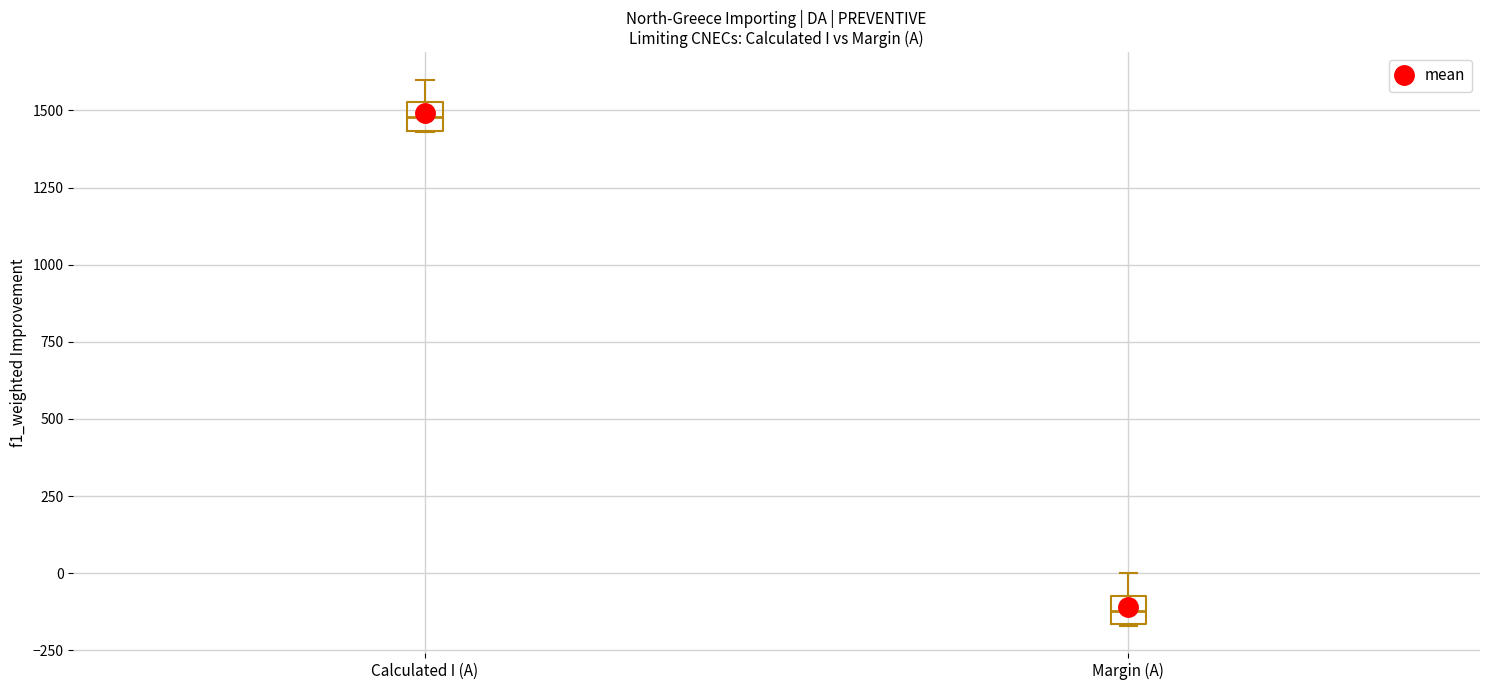

Which box's median line is the lowest?

Margin (A)